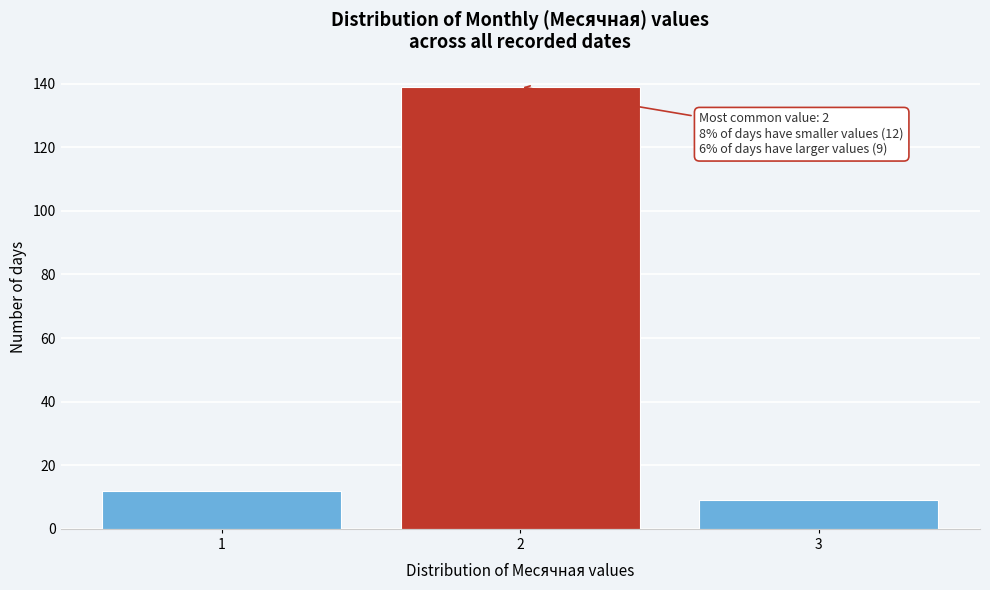

Reading right to left, transcribe all the data shown in this chart.

3=9	2=139	1=12